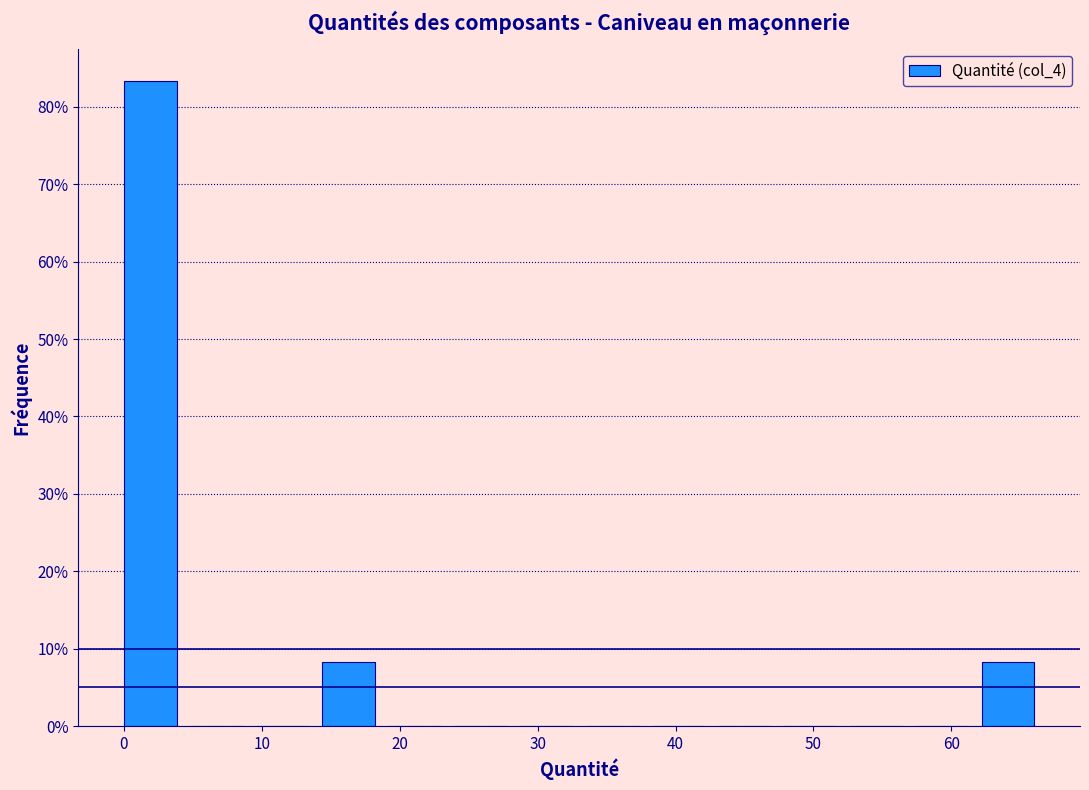

Which range on the x-axis has the tallest bar?

0 to 4